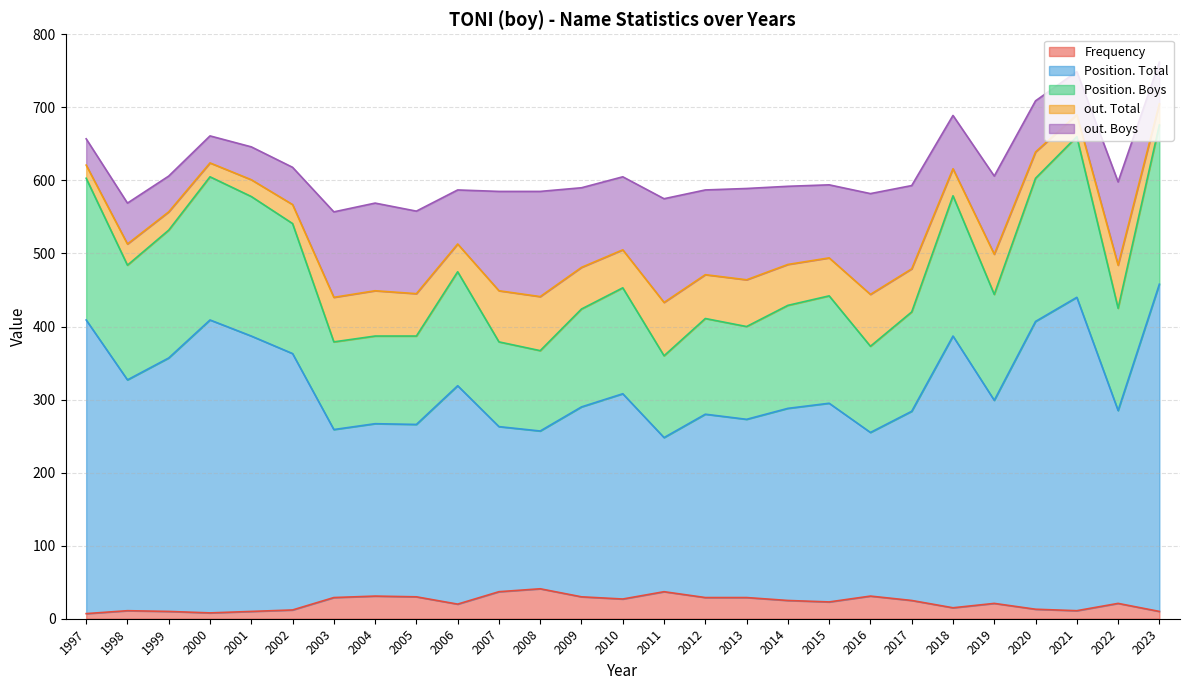

Between 2010 and 2005, which is larger?

2005